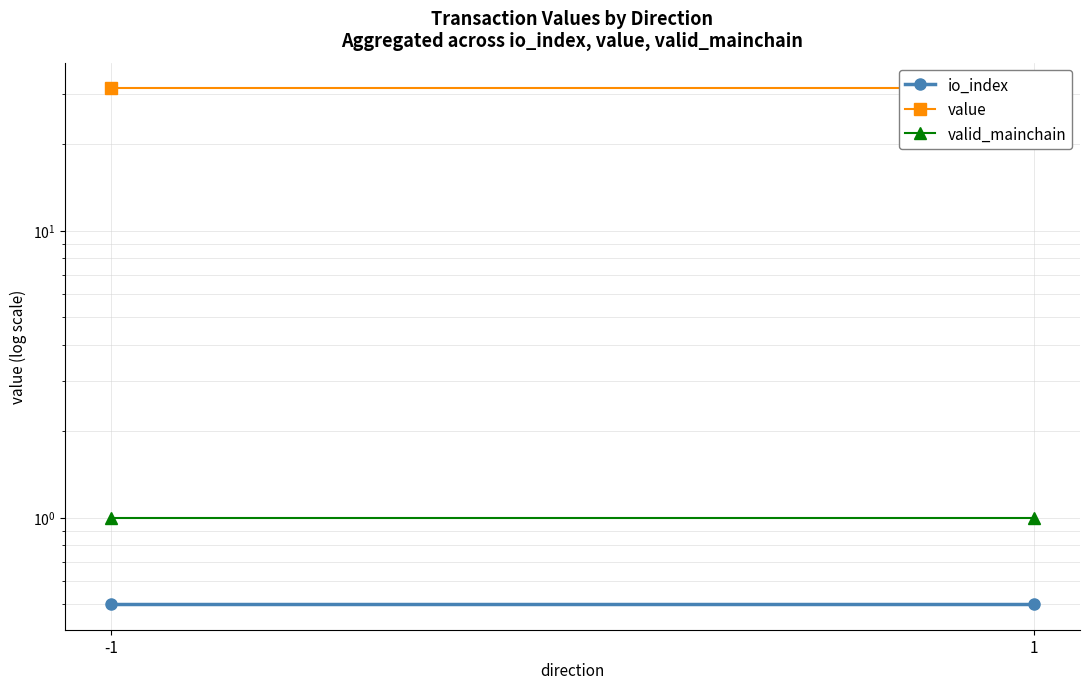

At which category is the sum across all series the highest?

-1